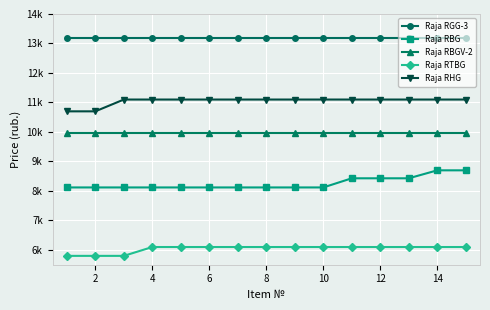

Rank the series by their maximum value, from lowest to highest.

Raja RTBG, Raja RBG, Raja RBGV-2, Raja RHG, Raja RGG-3